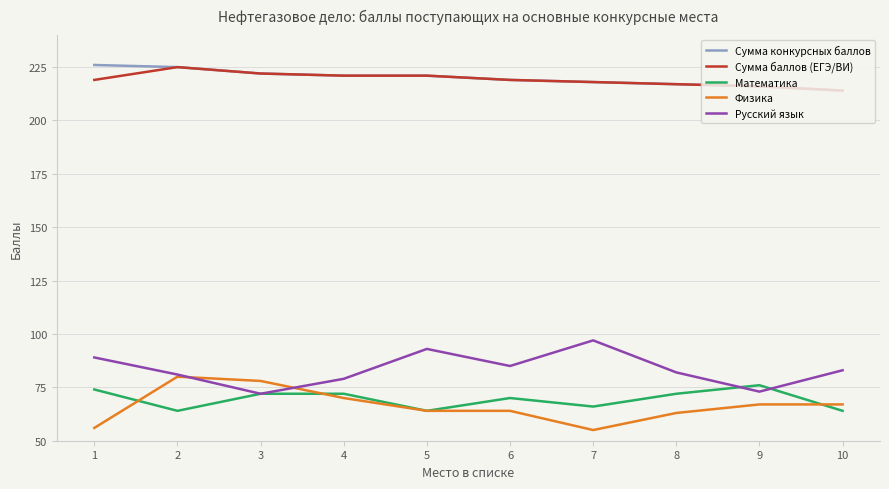

Reading right to left, transcribe all the data shown in this chart.

Сумма конкурсных баллов: 10=214	9=216	8=217	7=218	6=219	5=221	4=221	3=222	2=225	1=226
Сумма баллов (ЕГЭ/ВИ): 10=214	9=216	8=217	7=218	6=219	5=221	4=221	3=222	2=225	1=219
Математика: 10=64	9=76	8=72	7=66	6=70	5=64	4=72	3=72	2=64	1=74
Физика: 10=67	9=67	8=63	7=55	6=64	5=64	4=70	3=78	2=80	1=56
Русский язык: 10=83	9=73	8=82	7=97	6=85	5=93	4=79	3=72	2=81	1=89